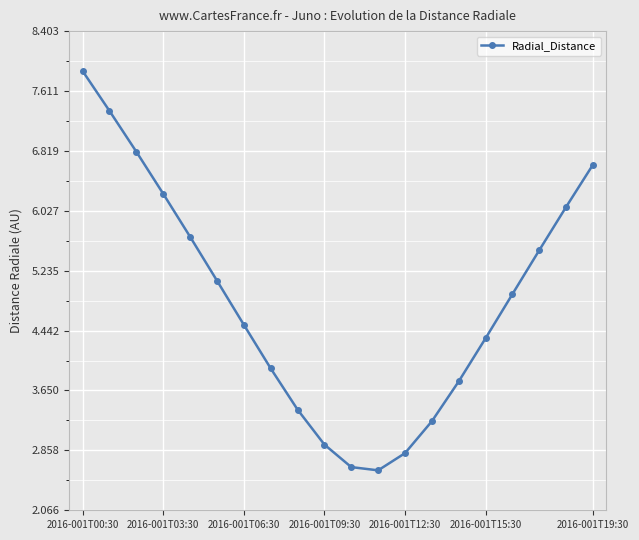

How many lines are shown in the chart?

1